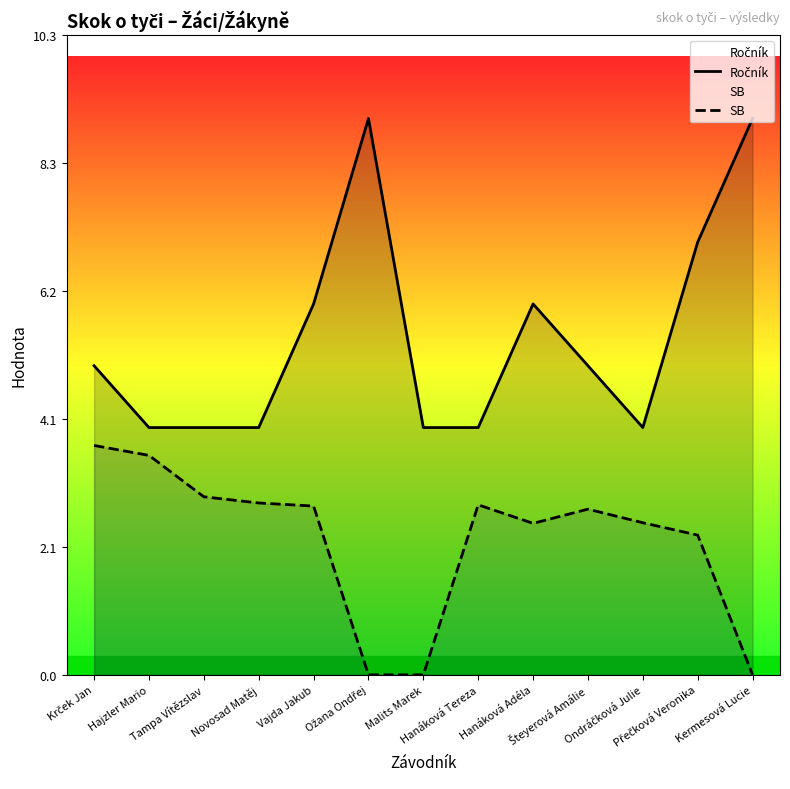

At which label is SB closest to 1?

Ožana Ondřej